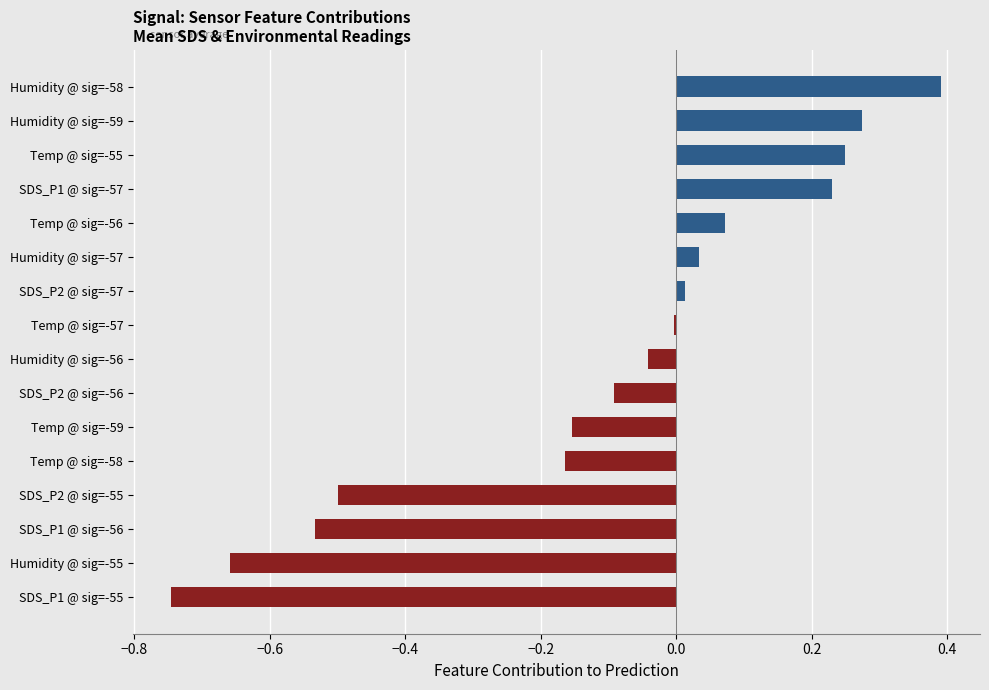

The chart shows a value of -0.1 at Temp @ sig=-59. True or false?

False